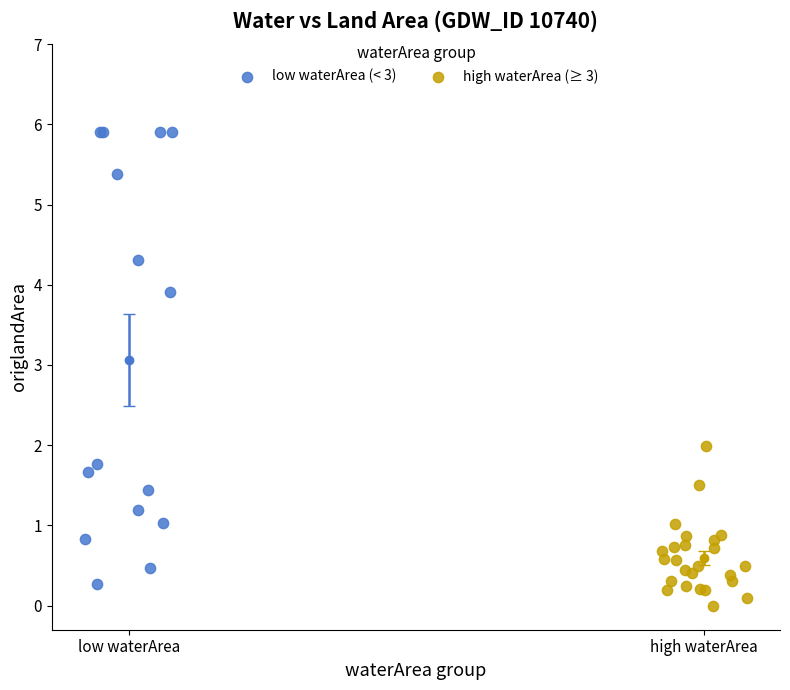

Which series contains the highest Y value?

low waterArea (< 3)